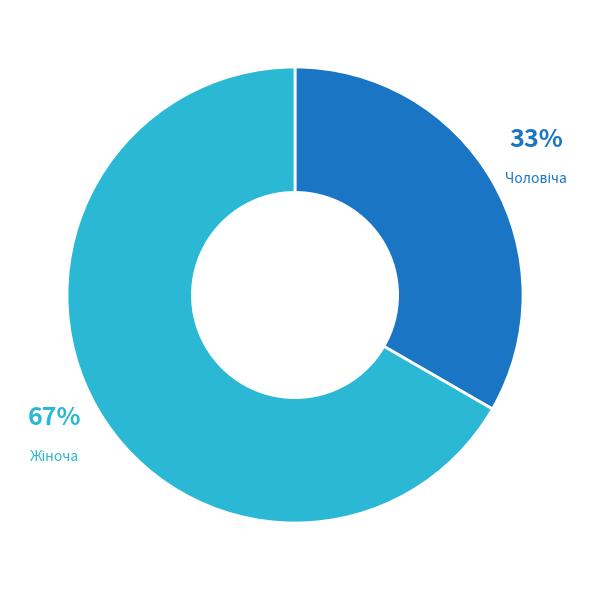

Is there any slice that represents more than half of the pie?

Yes